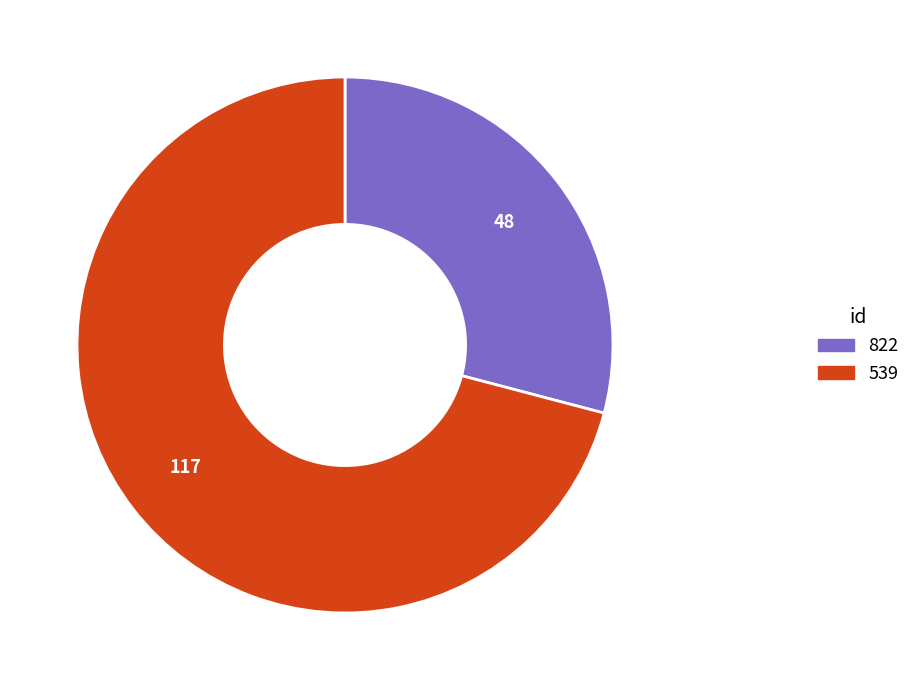

Combined, do 539 and 822 account for over 50%?

Yes